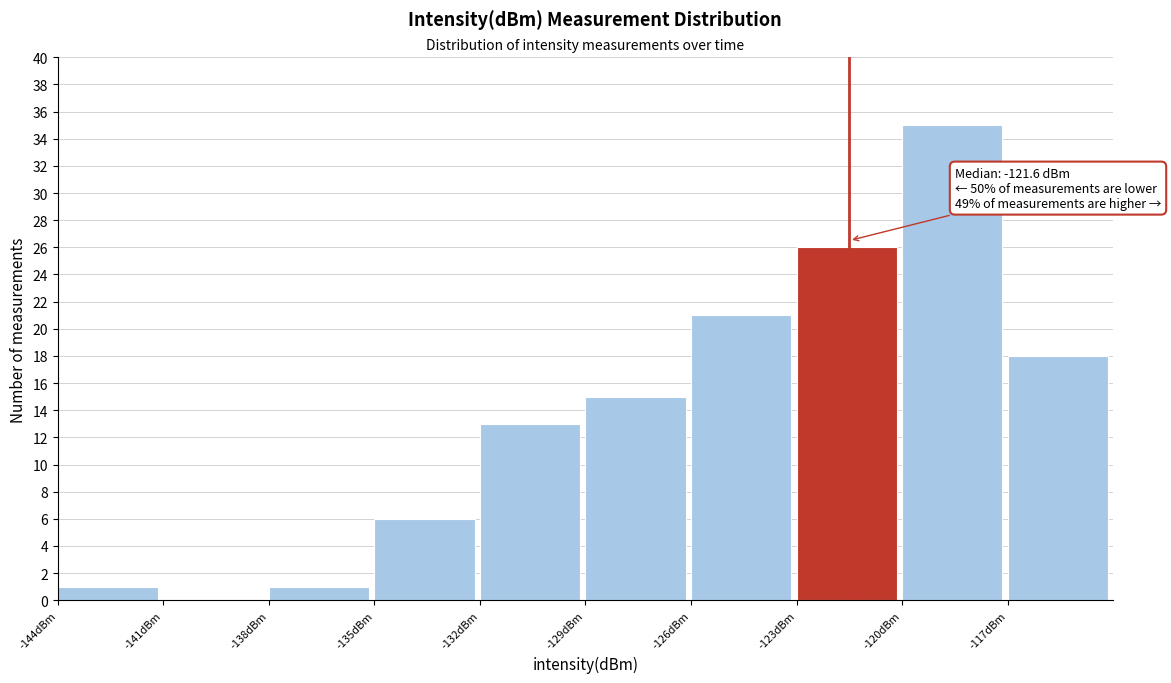

Over which range of the x-axis is the bar tallest?

-120 to -117